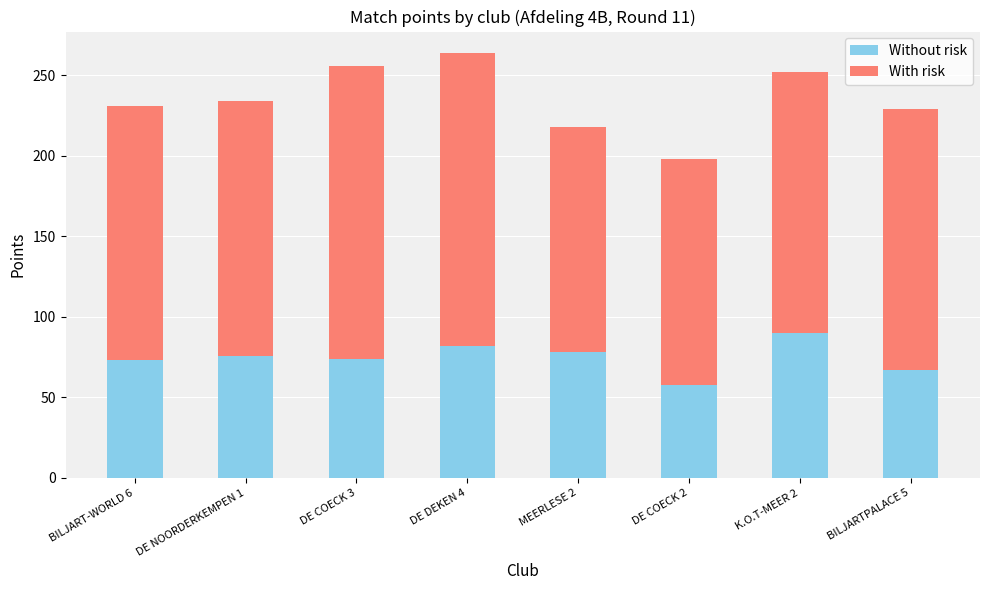

Which category has the highest value in the Without risk series?

K.O.T-MEER 2